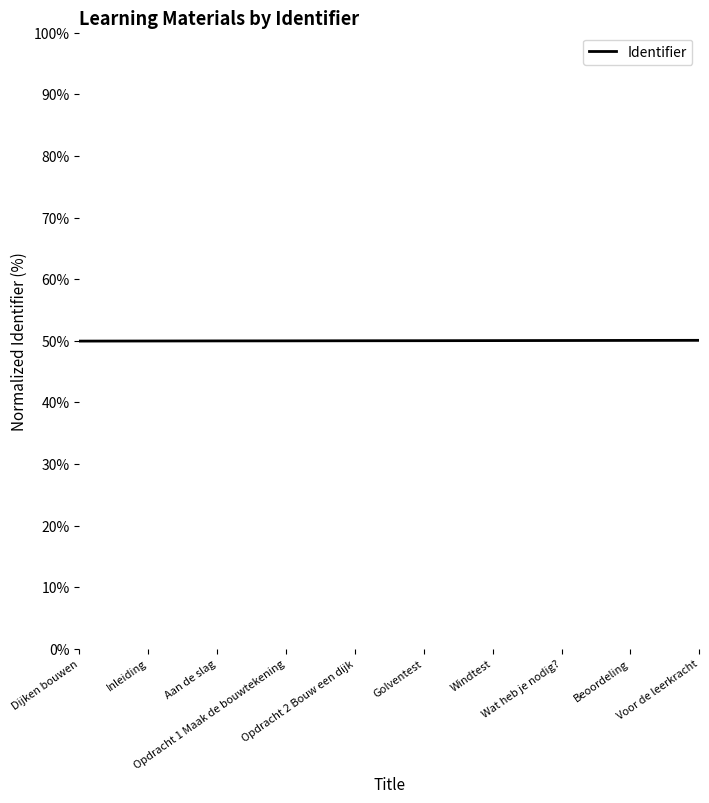

What is the minimum value shown in the chart?

49.9